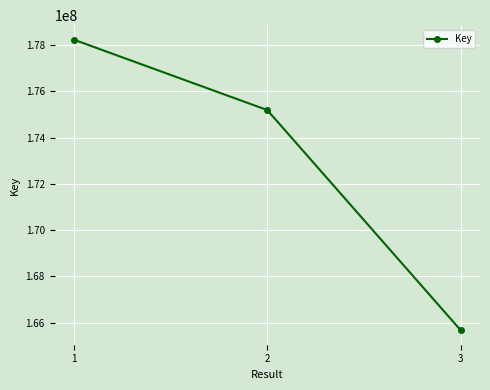

Is it true that the value at 3 is 165667177?

True